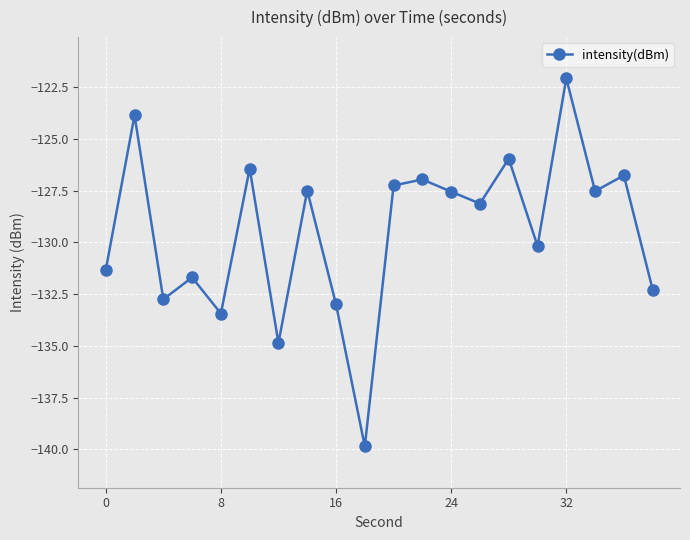

How many points are lower than both their immediate neighbors (excluding endpoints)?

7